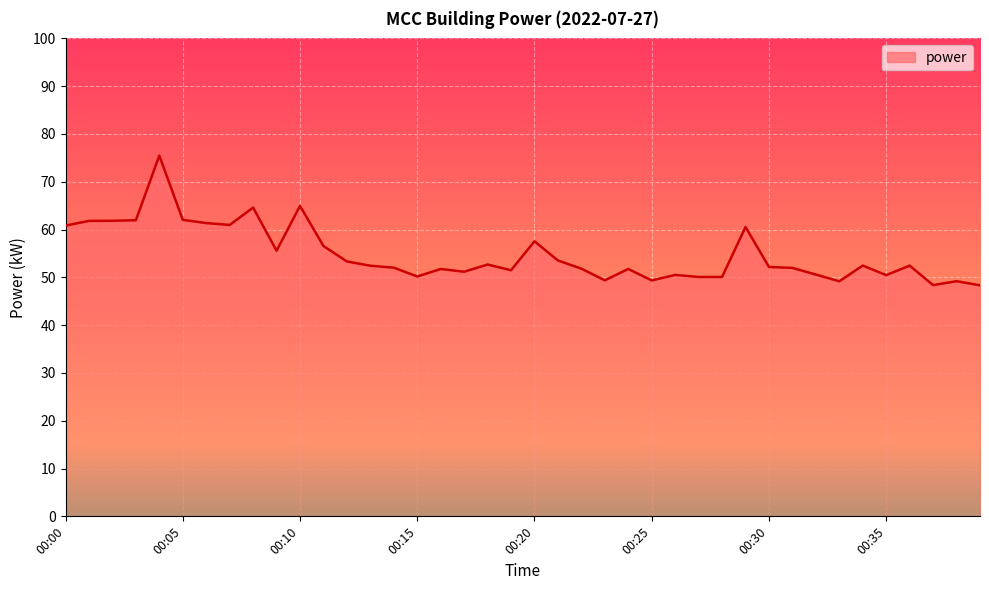

What is the smallest value displayed?

48.3